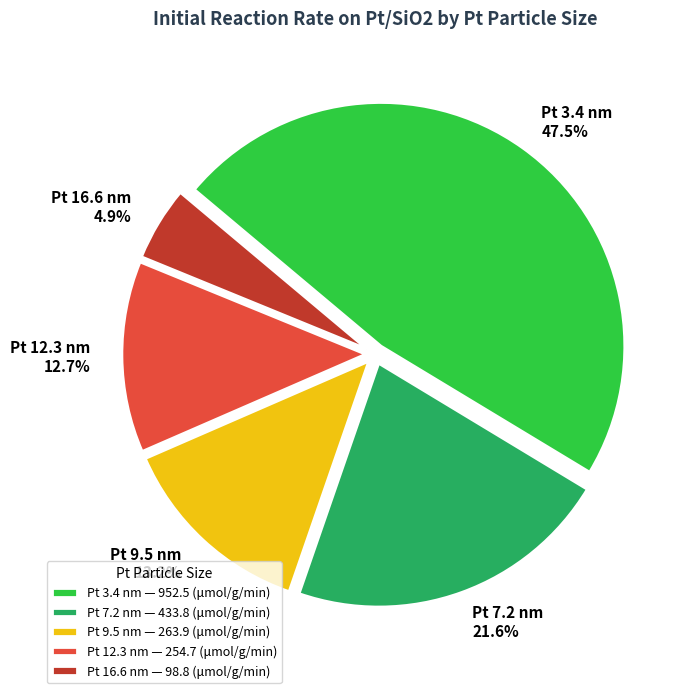

How much of the chart is everything except Pt 7.2 nm?

78.4%